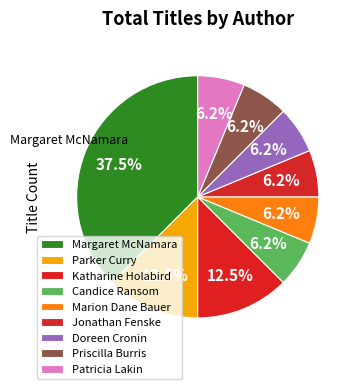

Does Parker Curry represent more than half of the total?

No